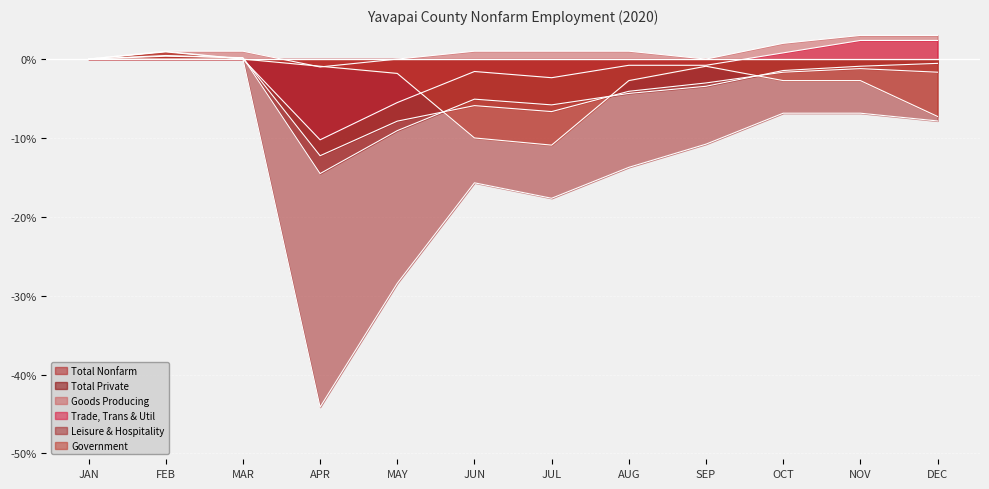

How many values in the Leisure & Hospitality series exceed -7?

5